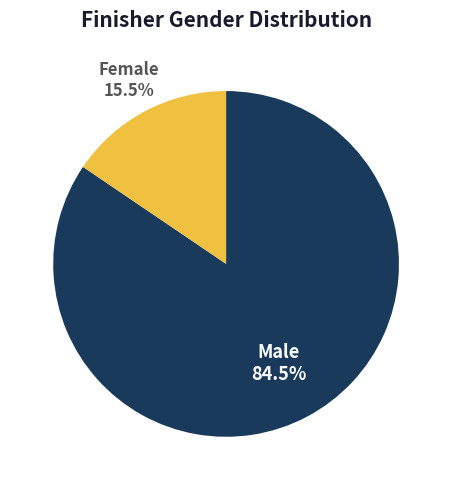

What percentage is NOT represented by Male?

15.5%